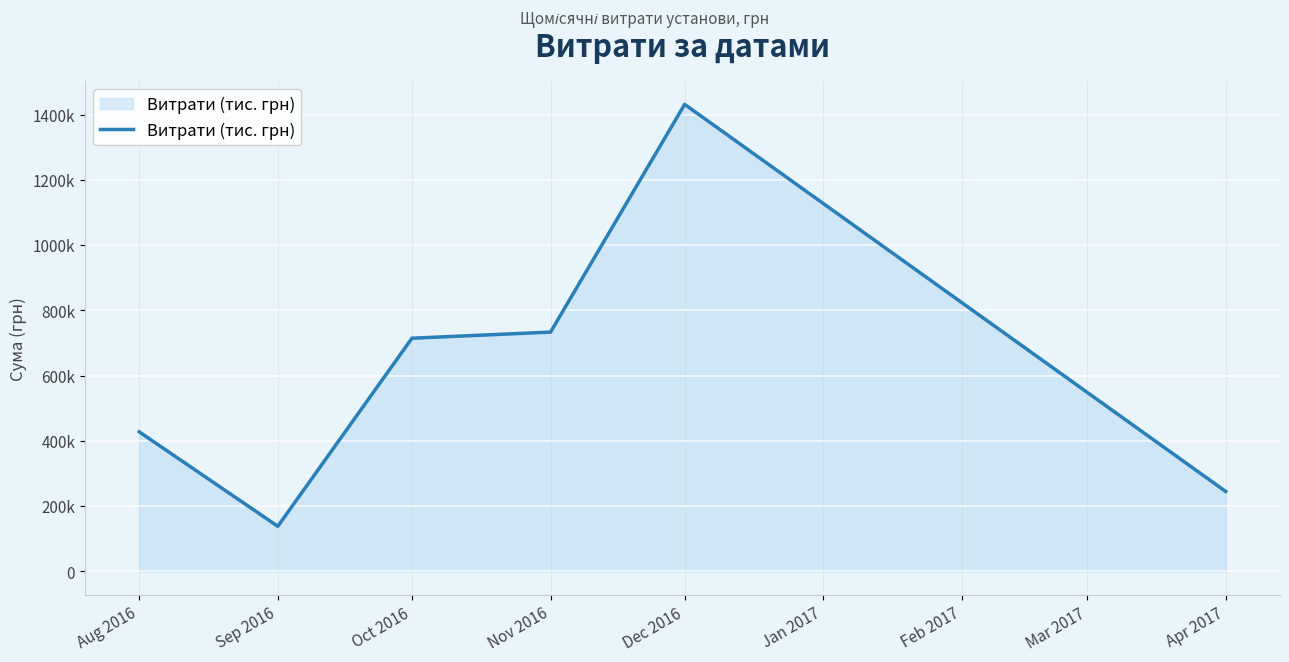

Reading right to left, extract all data points from this chart.

245287.8	1431693.6	733654.1	714873.4	138404.7	428000.6